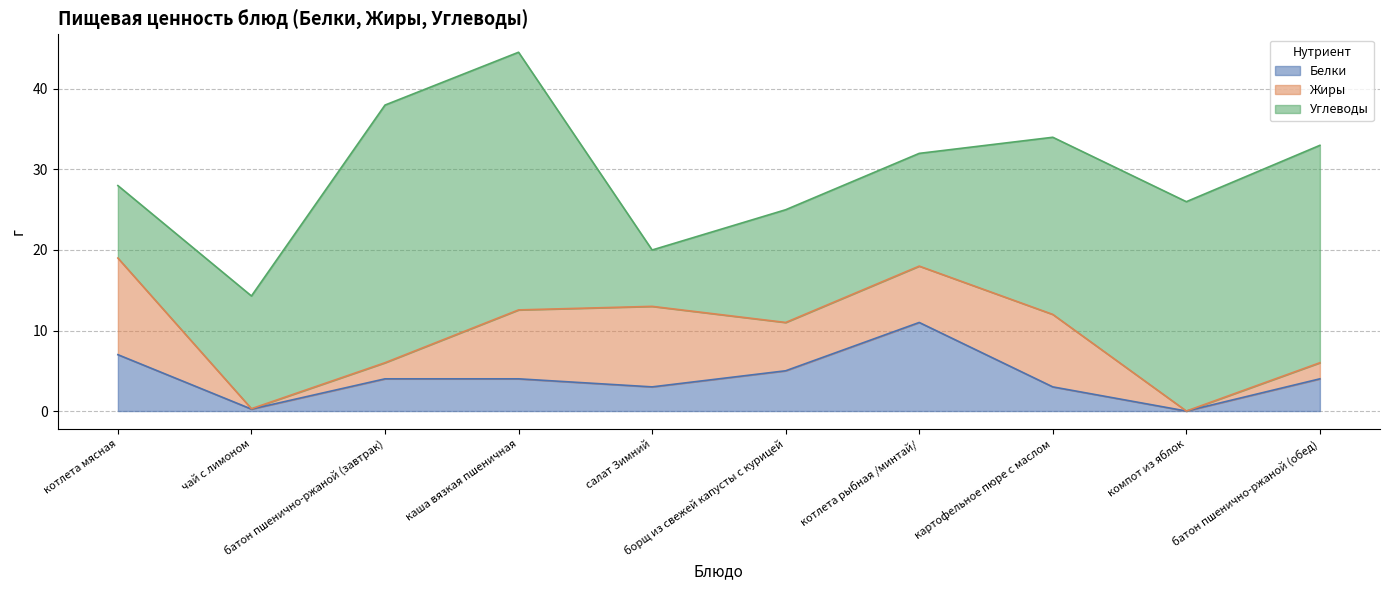

At which category is the sum across all series the highest?

каша вязкая пшеничная